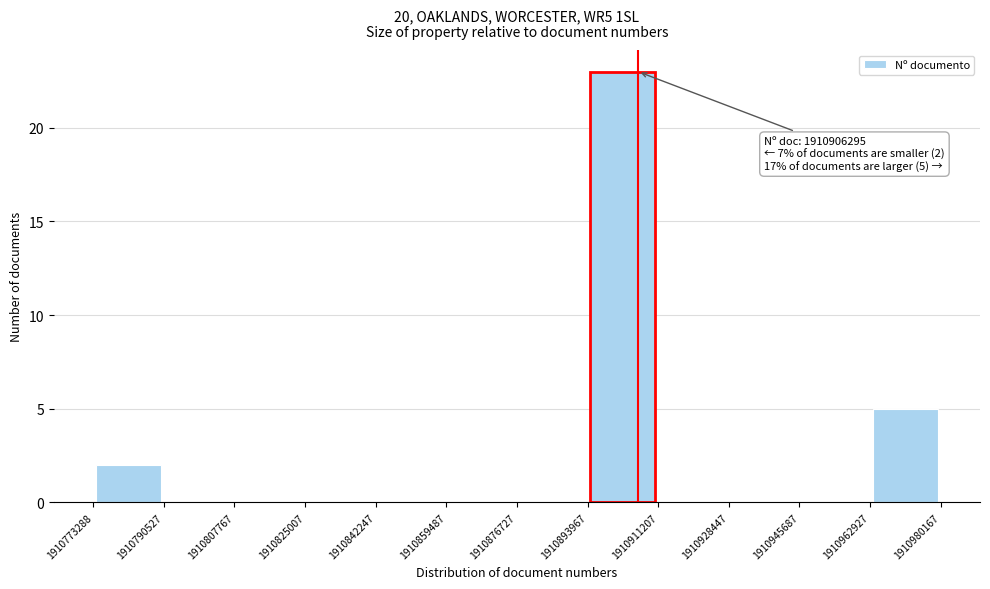

Over which range of the x-axis is the bar tallest?

1910893967 to 1910911207